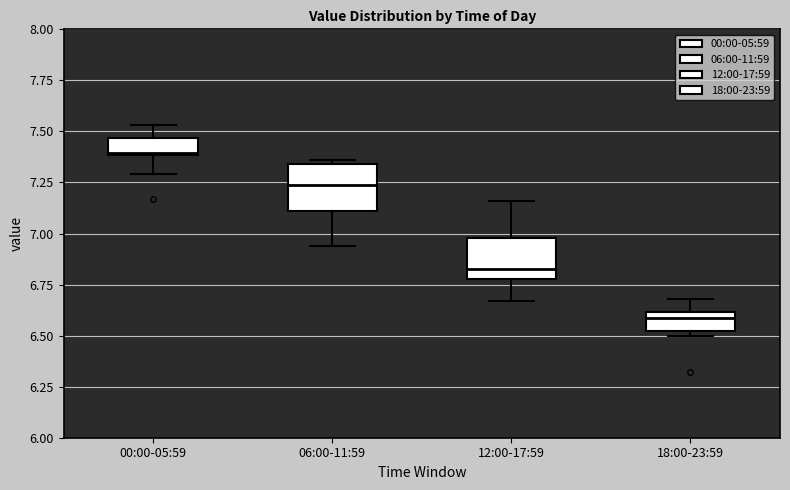

Reading left to right, transcribe this box plot: for each box, give where its median line is, the range the box spans, and where its two whiskers end, as read against the y-axis. The values are not printed on the chart, so give them approximately, as read against the axis.

00:00-05:59: median 7.40, box 7.40 to 7.45, whiskers 7.30 to 7.55
06:00-11:59: median 7.25, box 7.10 to 7.35, whiskers 6.95 to 7.35 (just above the box's upper edge)
12:00-17:59: median 6.85, box 6.80 to 7.00, whiskers 6.65 to 7.15
18:00-23:59: median 6.60 (inside the box), box 6.55 to 6.60, whiskers 6.50 to 6.70